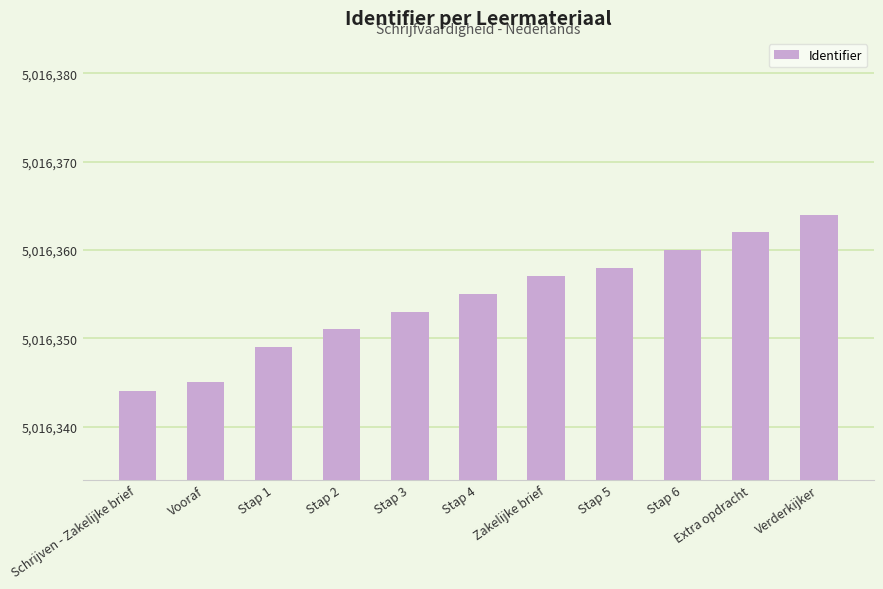

What is the minimum value shown in the chart?

5016344